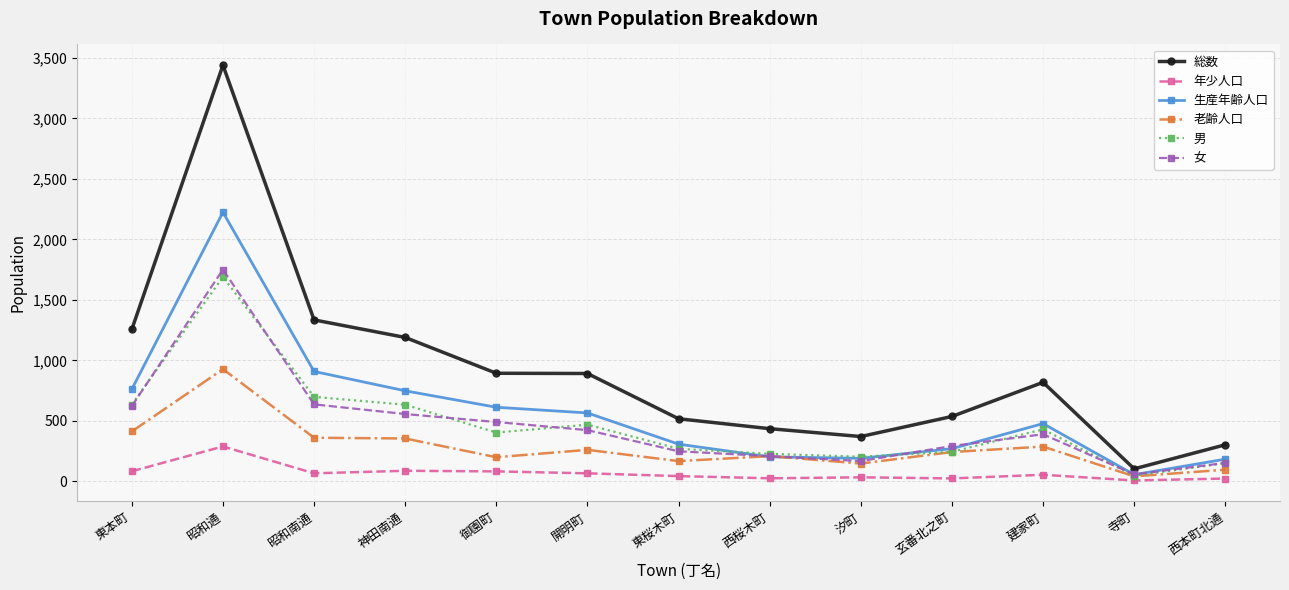

Is this an area chart (filled region under the line)?

No